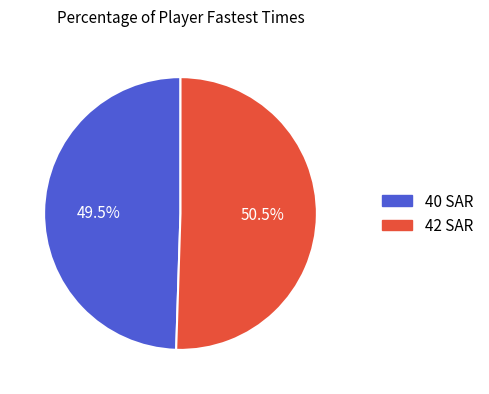

To the nearest percent, what is the difference between the 40 SAR and 42 SAR slice percentages?

1%